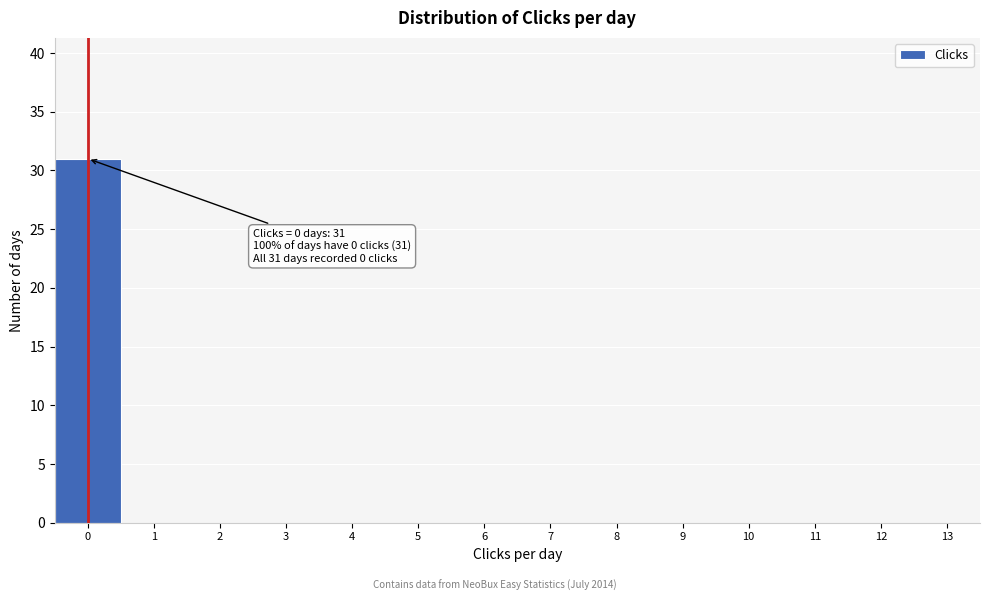

Reading left to right, transcribe all the data shown in this chart.

0=31	1=0	2=0	3=0	4=0	5=0	6=0	7=0	8=0	9=0	10=0	11=0	12=0	13=0